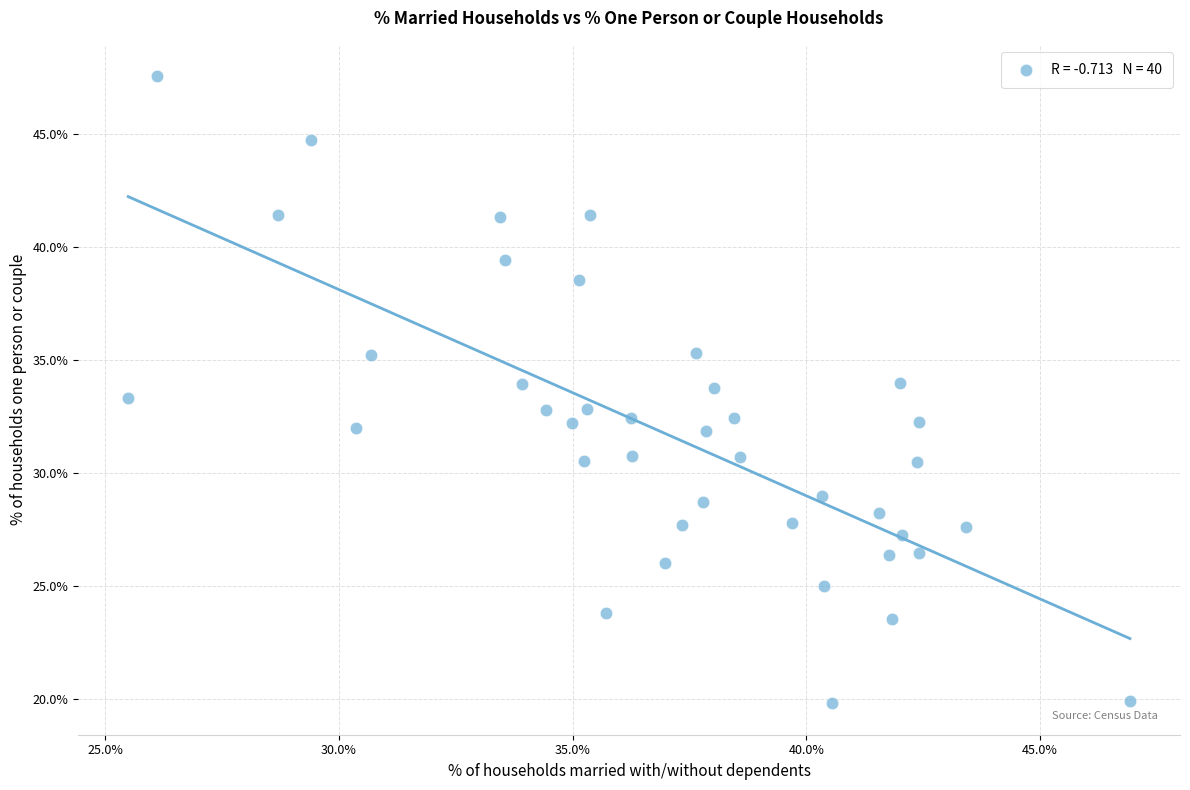

What is the range of Y values (max minus min)?

27.7